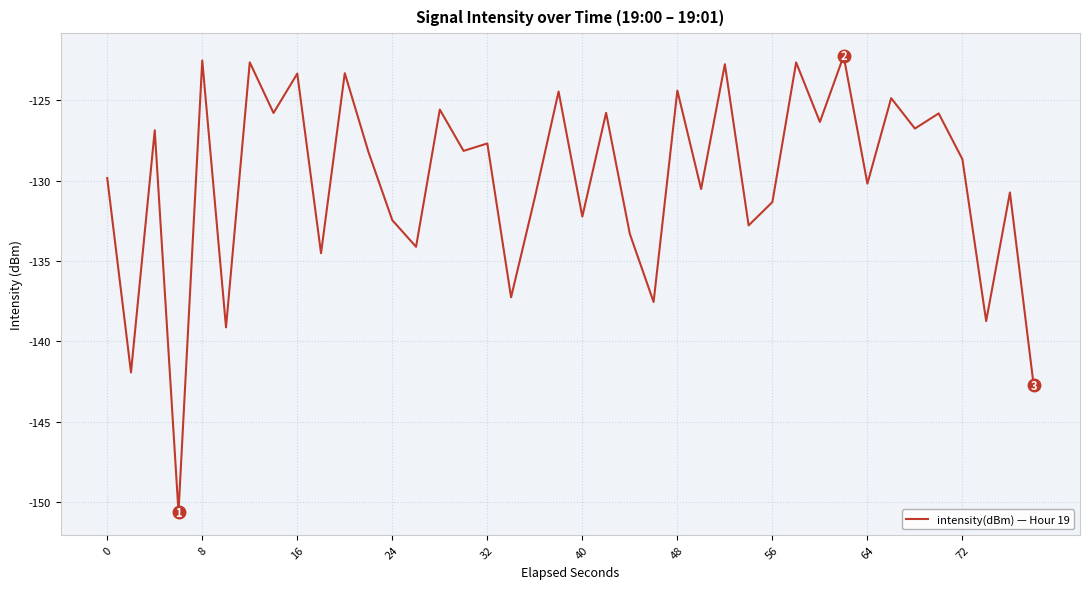

What is the difference between the maximum and minimum values?

28.4